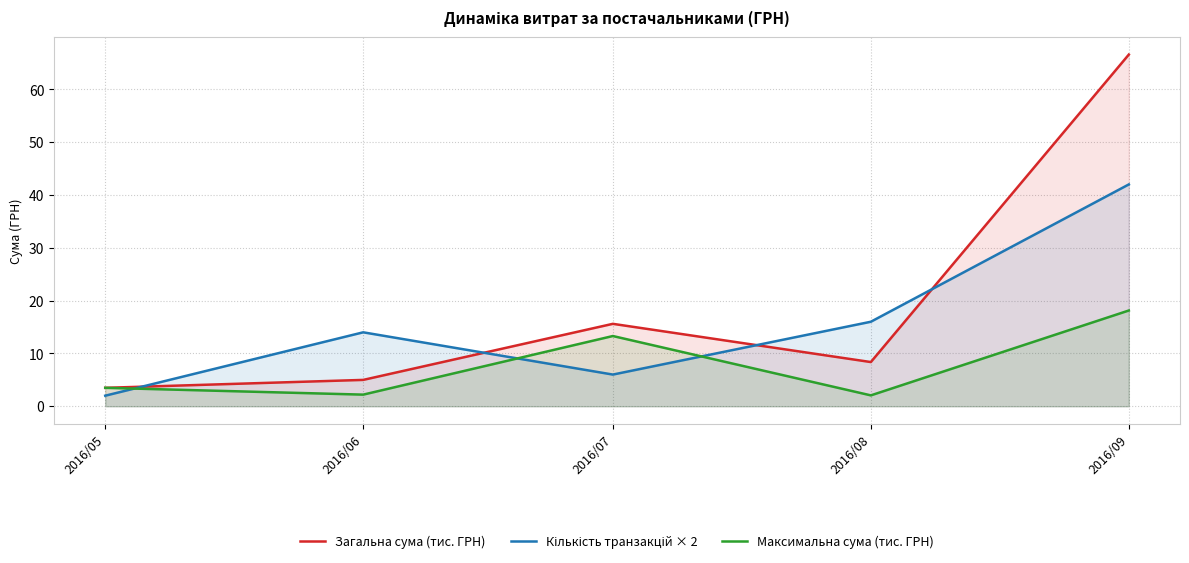

How many intersections are there between Максимальна сума (тис. ГРН) and Кількість транзакцій × 2?

3